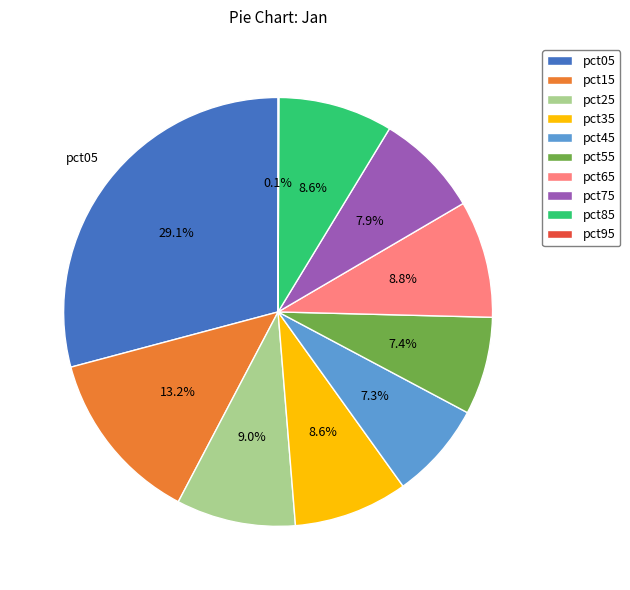

Which has a higher value, pct05 or pct45?

pct05